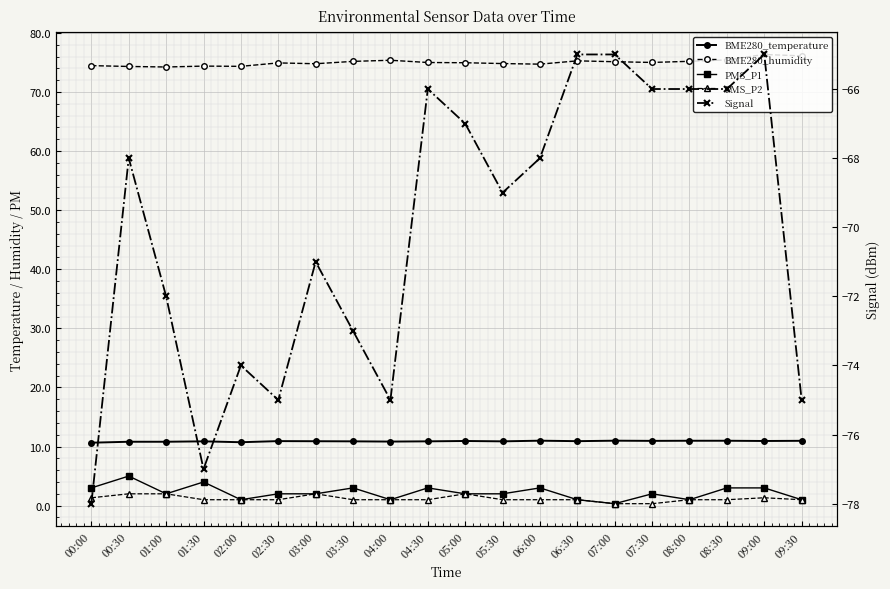

What is the sum of the PMS_P1 values at 03:30 and 04:00?

4.0